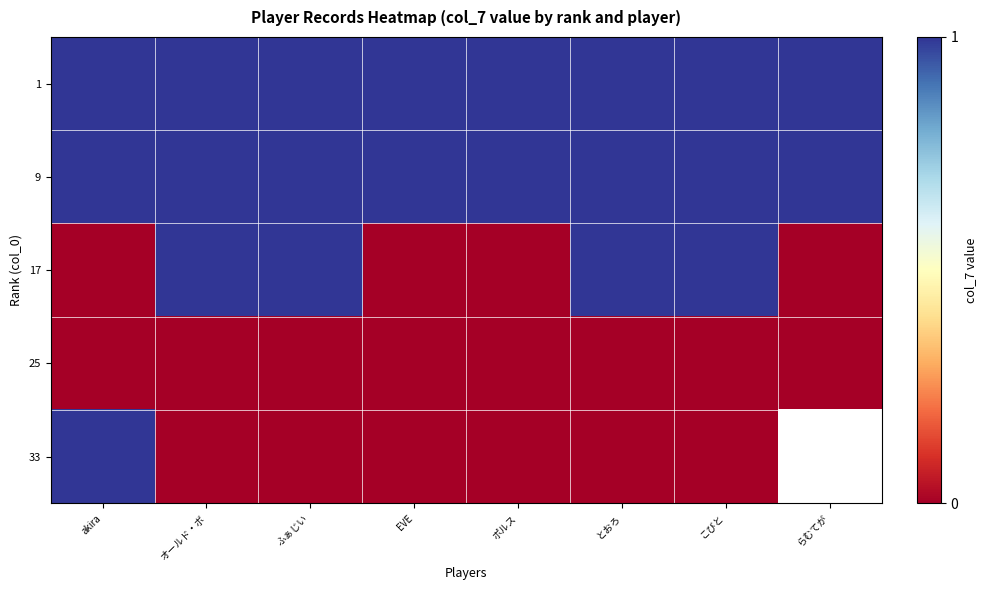

The 17 series shows 1.0 at オールド・ボ. True or false?

True